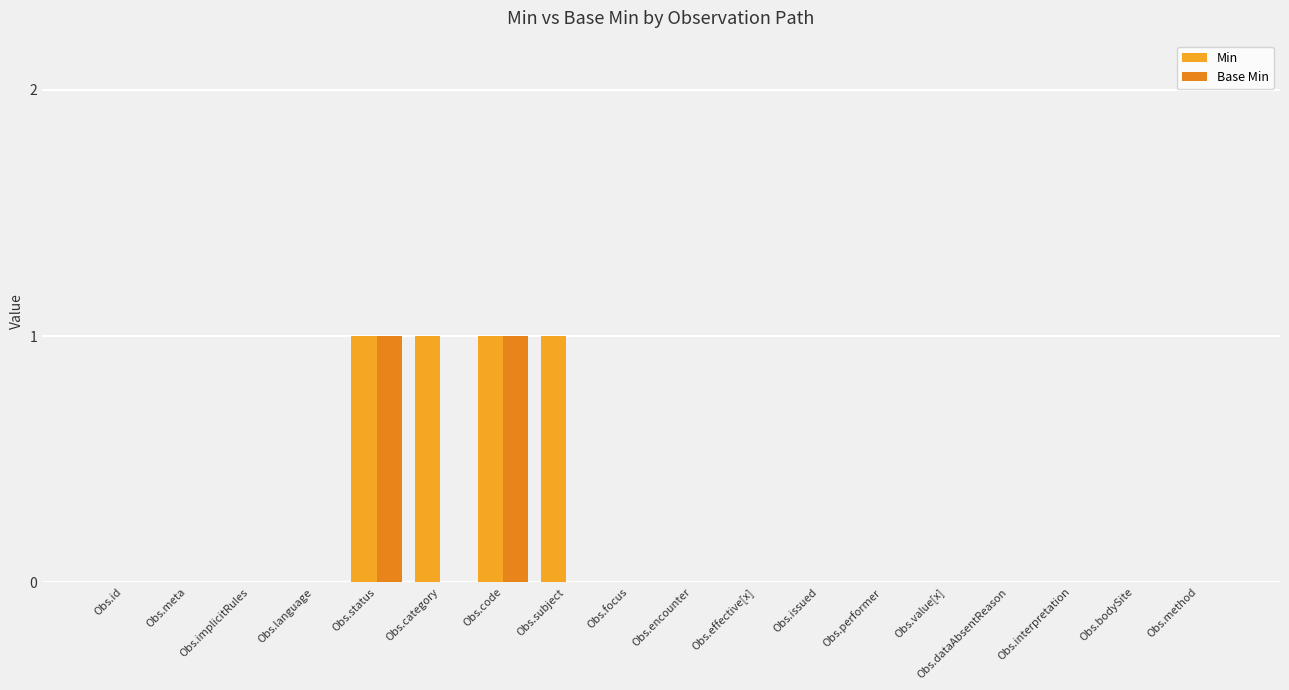

Reading left to right, what are all the values shown in this chart?

Min: 0	0	0	0	1	1	1	1	0	0	0	0	0	0	0	0	0	0
Base Min: 0	0	0	0	1	0	1	0	0	0	0	0	0	0	0	0	0	0